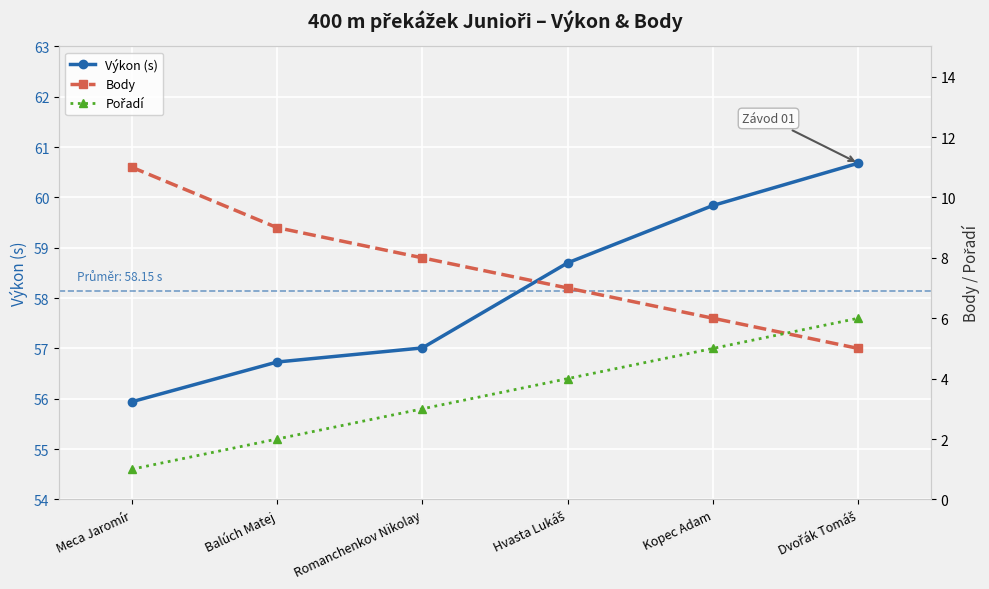

The value of Body at Meca Jaromír is 16.7. True or false?

False